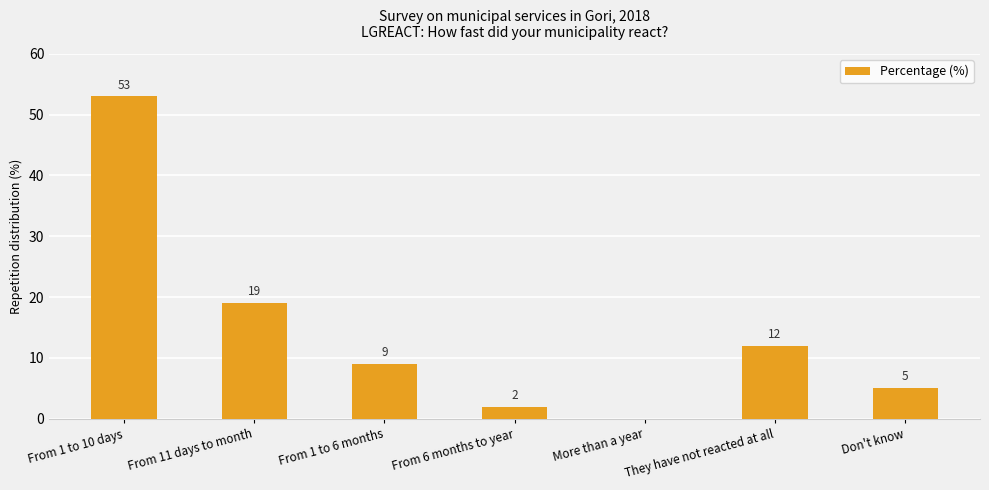

Between They have not reacted at all and From 11 days to month, which is larger?

From 11 days to month